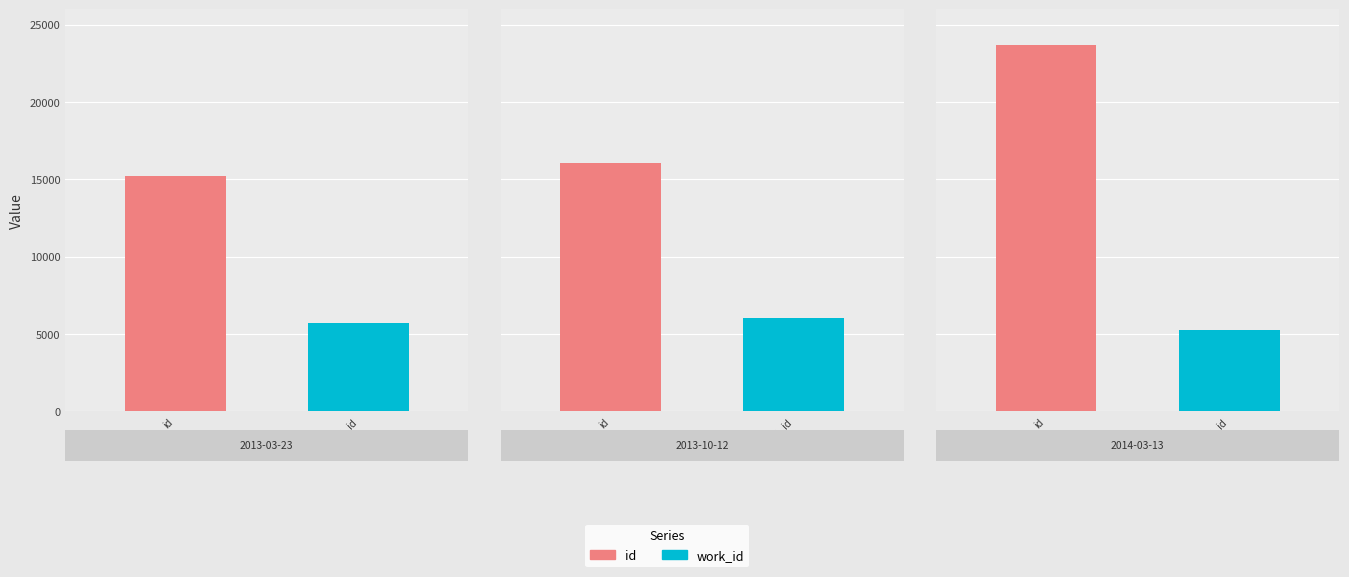

How many groups of bars are there?

3